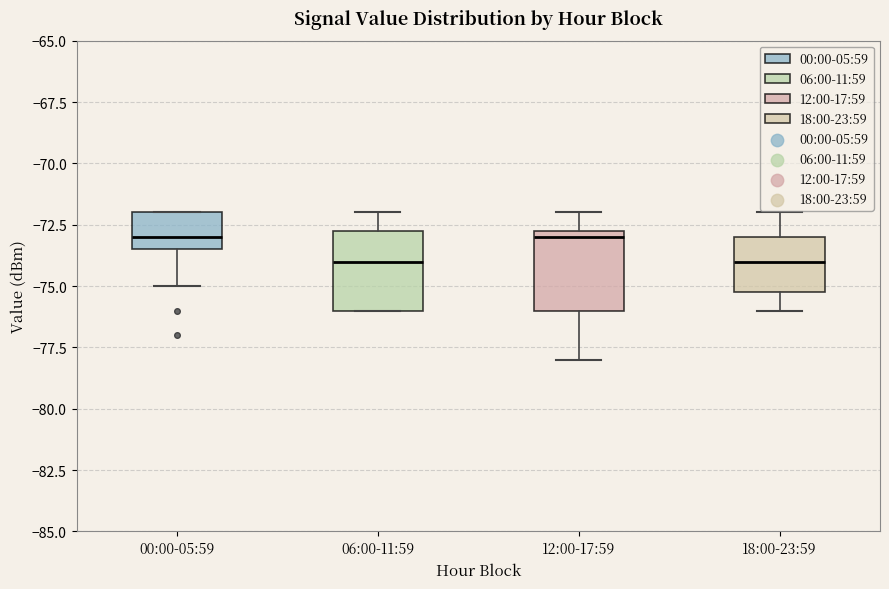

Where is the lower edge of the box for 00:00-05:59 on the y-axis? The values are not printed on the chart, so give them approximately, as read against the axis.

-73.5